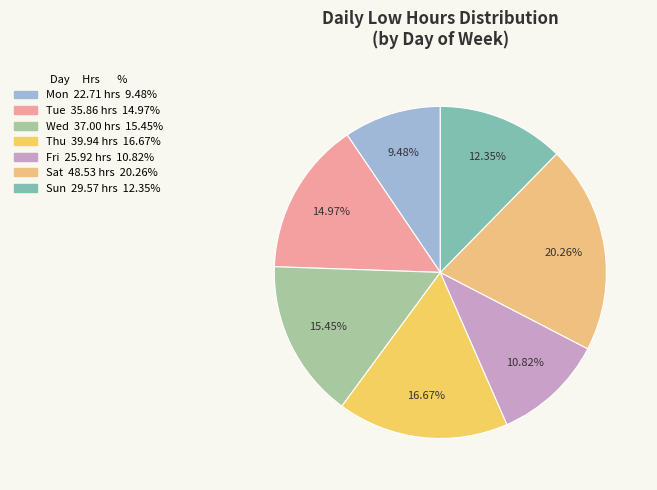

Count the number of slices in the pie.

7